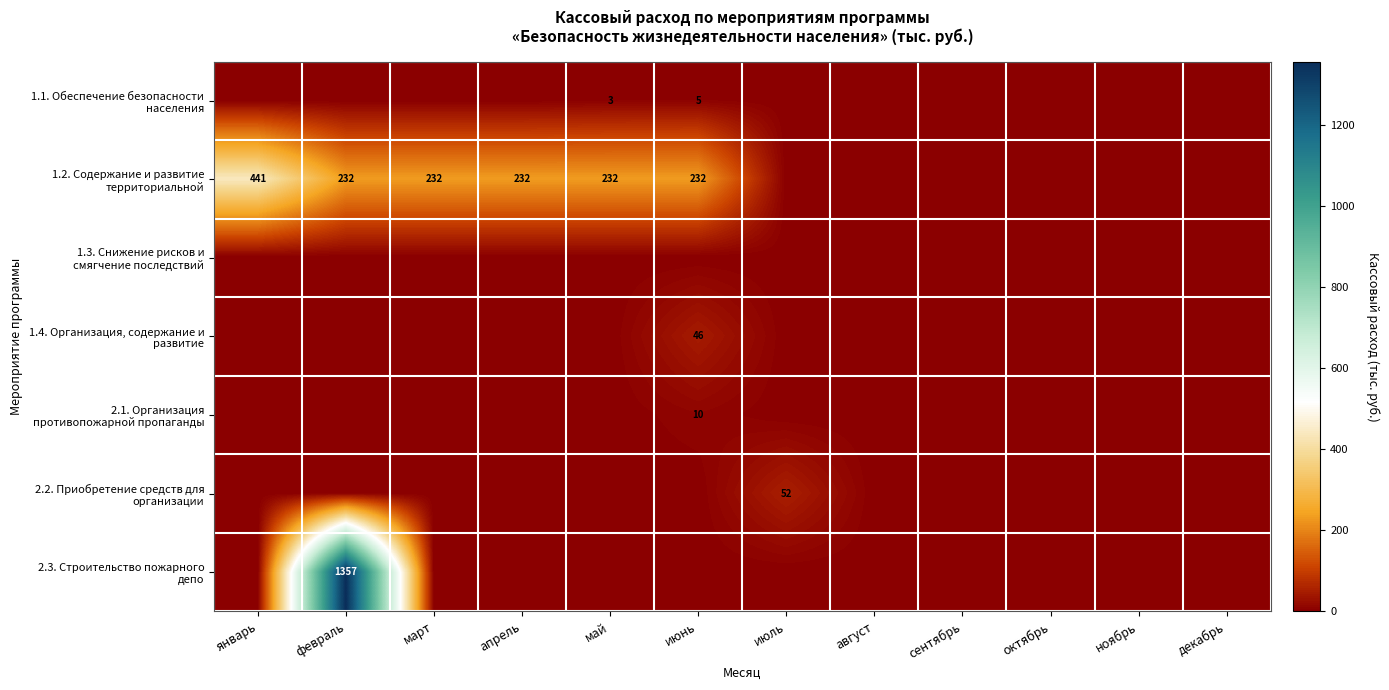

At апрель, list the series in order from largest to smallest.

1.2. Содержание и развитие территориальной, 1.1. Обеспечение безопасности населения, 1.3. Снижение рисков и смягчение последствий, 1.4. Организация, содержание и развитие, 2.1. Организация противопожарной пропаганды, 2.2. Приобретение средств для организации, 2.3. Строительство пожарного депо